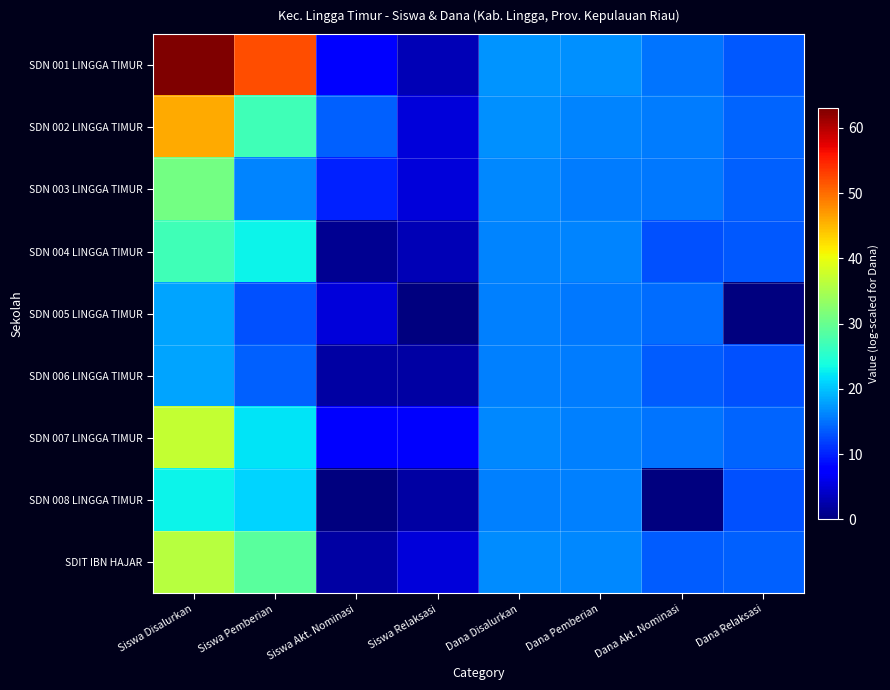

Rank the series at Dana Pemberian from highest to lowest value.

SDN 001 LINGGA TIMUR, SDIT IBN HAJAR, SDN 002 LINGGA TIMUR, SDN 004 LINGGA TIMUR, SDN 007 LINGGA TIMUR, SDN 008 LINGGA TIMUR, SDN 003 LINGGA TIMUR, SDN 006 LINGGA TIMUR, SDN 005 LINGGA TIMUR